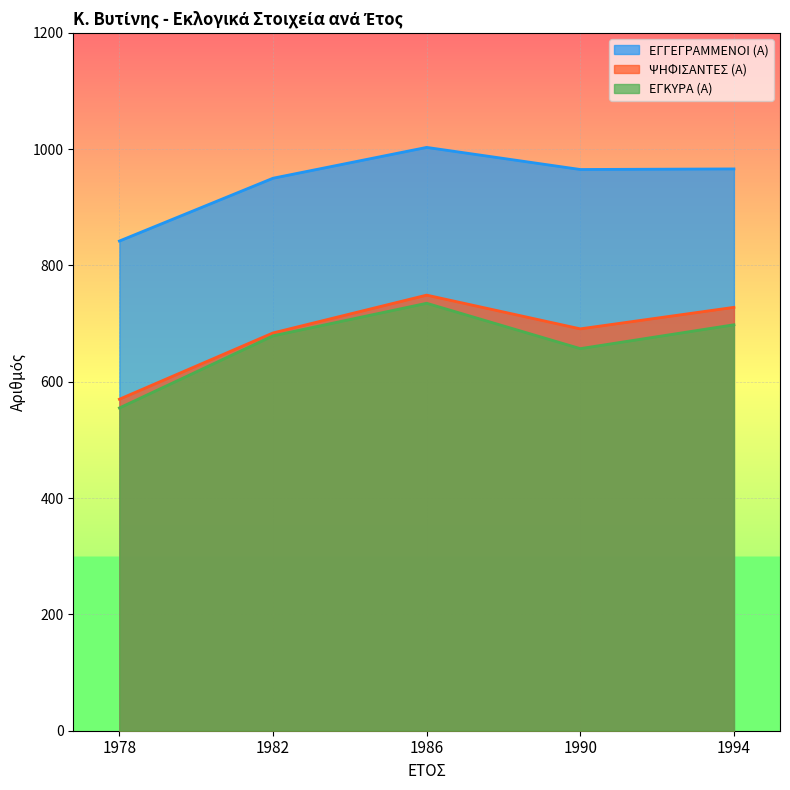

Count the number of data series in this chart.

3